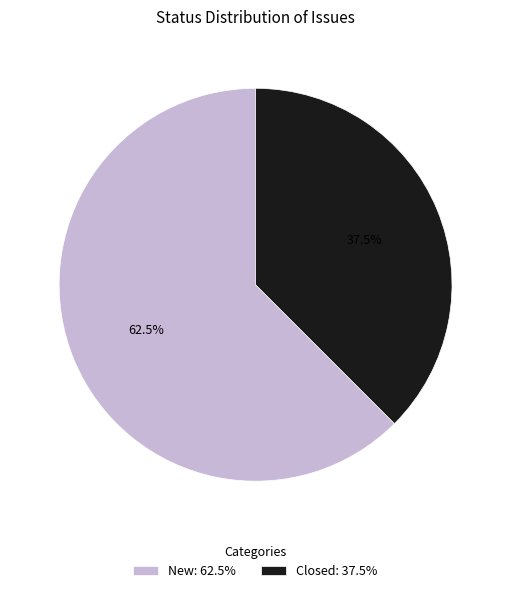

How many segments does this pie chart have?

2